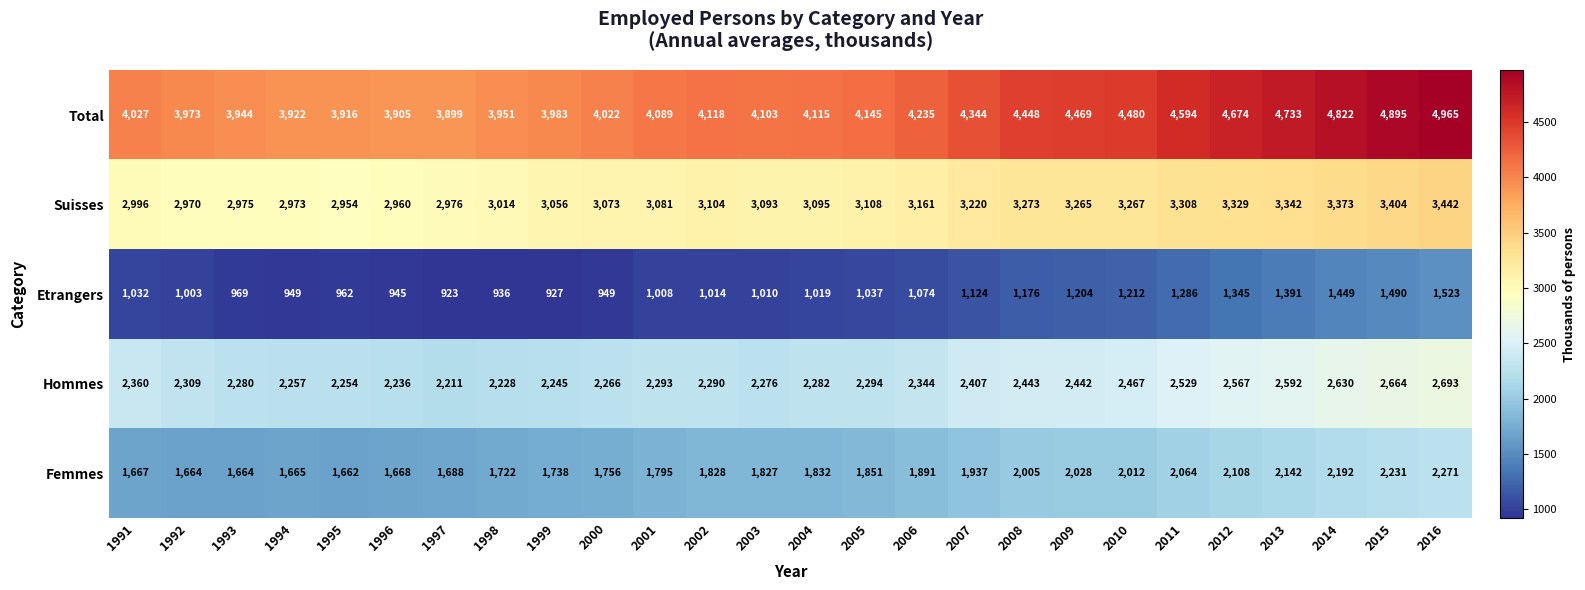

What is the total value across all series at 2005?

12435